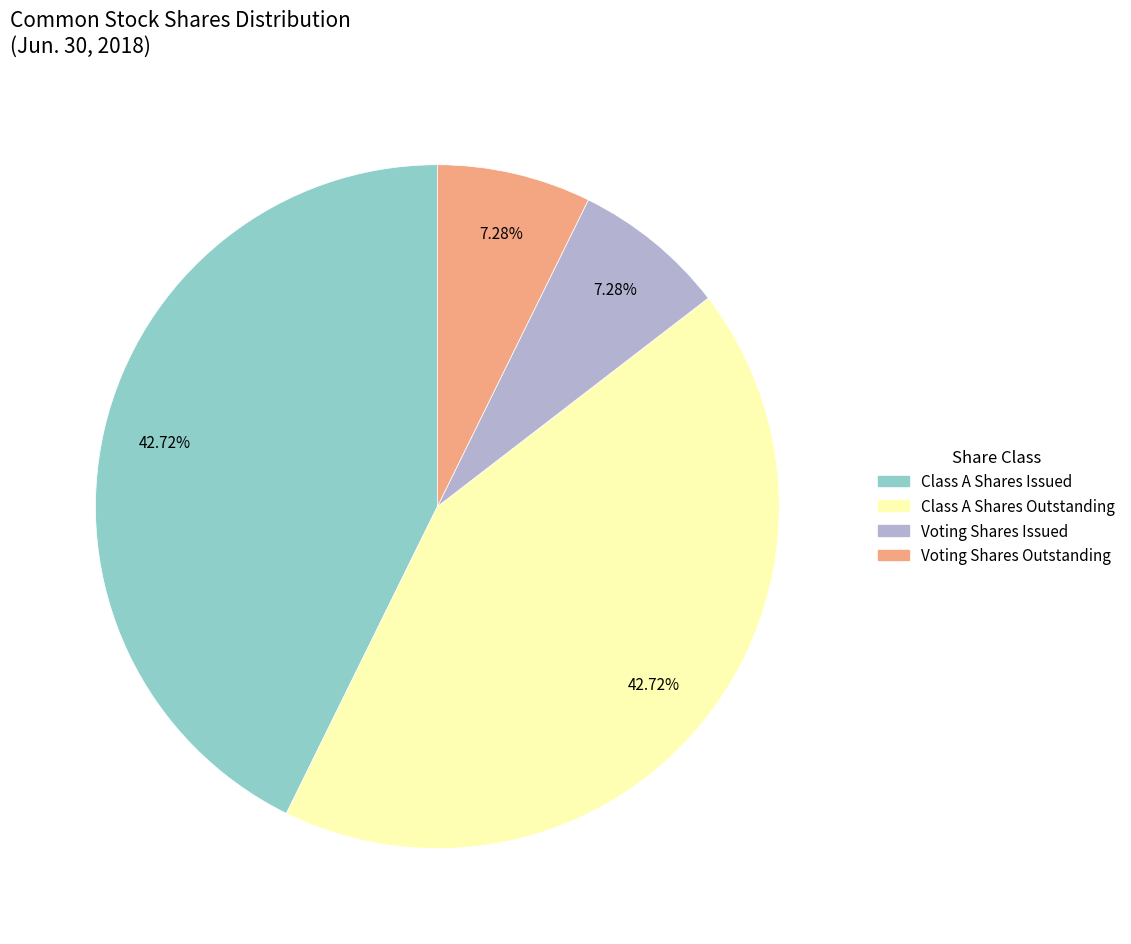

Does any single category account for the majority?

No